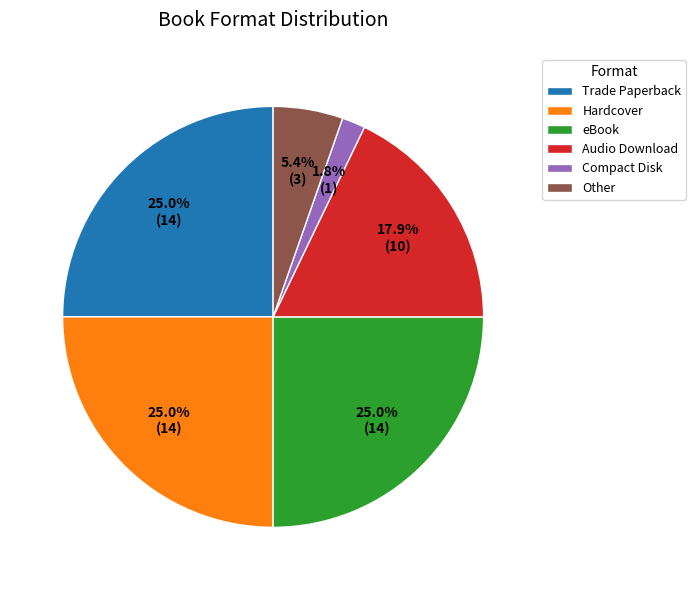

How many segments does this pie chart have?

6